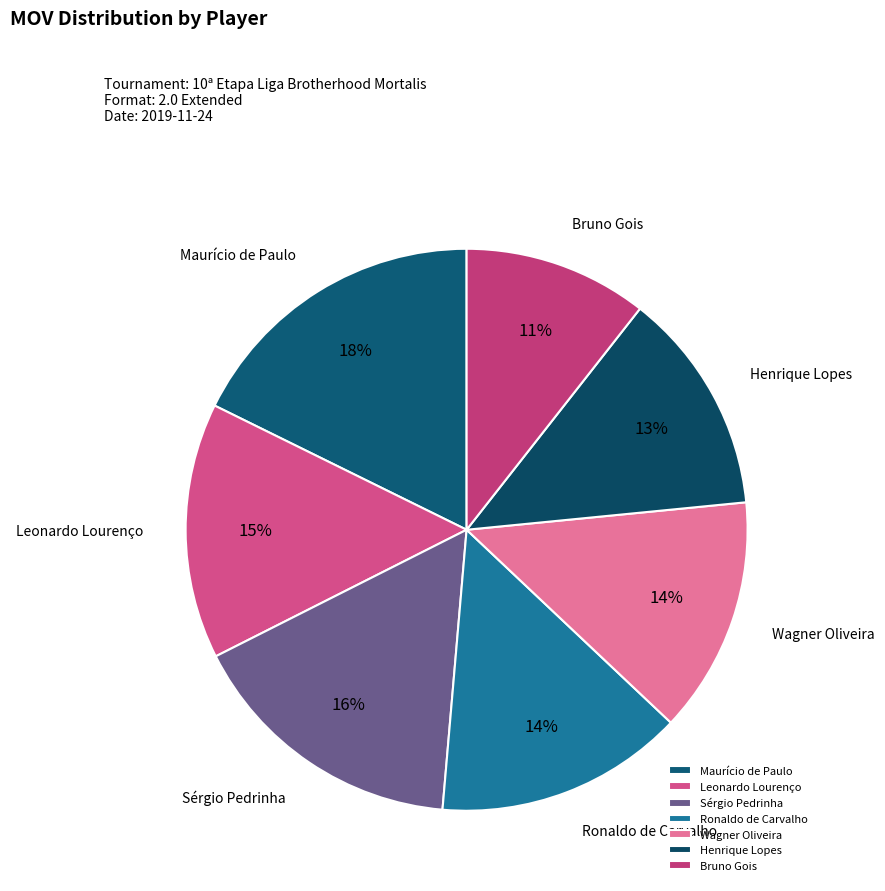

How many segments does this pie chart have?

7